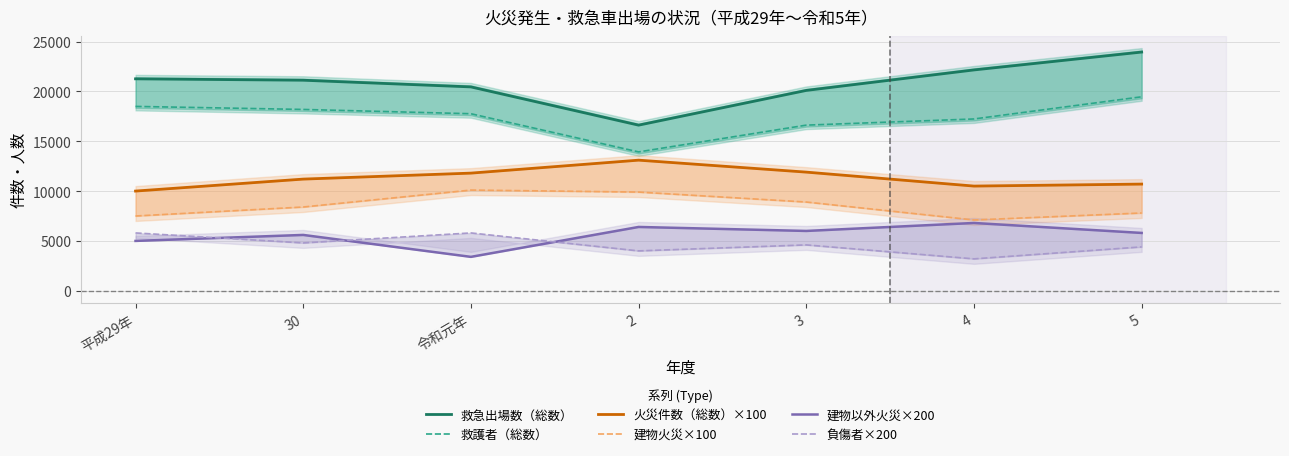

True or false: 火災件数（総数）×100 and 負傷者×200 cross at least once.

False